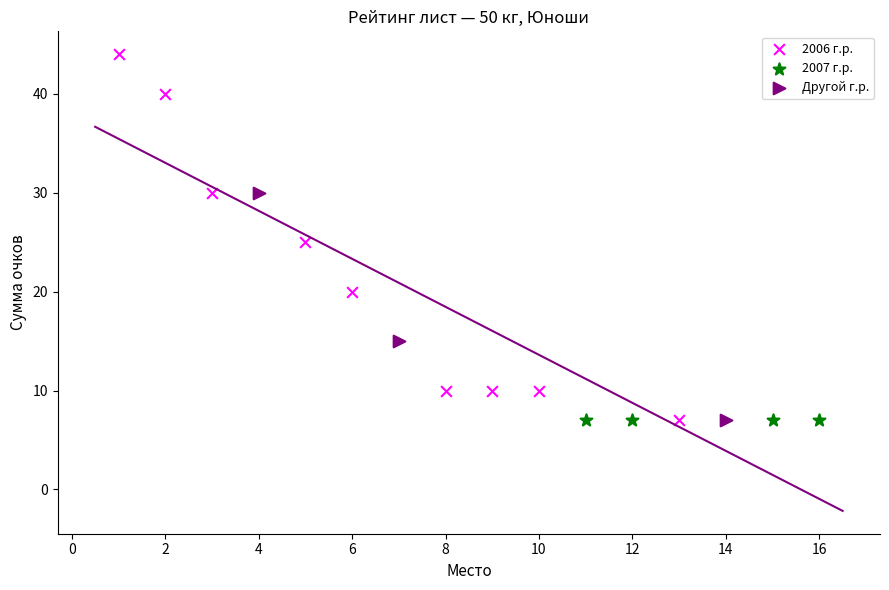

Which series reaches the maximum Y coordinate?

2006 г.р.